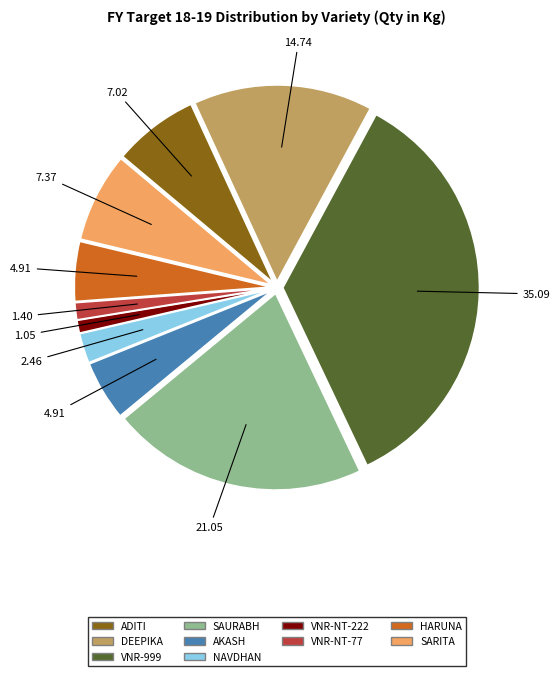

Is there any slice that represents more than half of the pie?

No